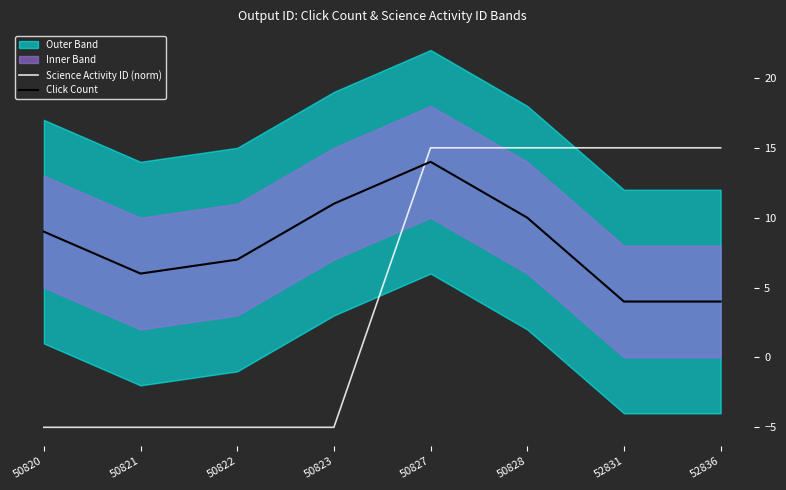

Is the value of Science Activity ID (norm) at 50823 greater than the value of Click Count at 52831?

No